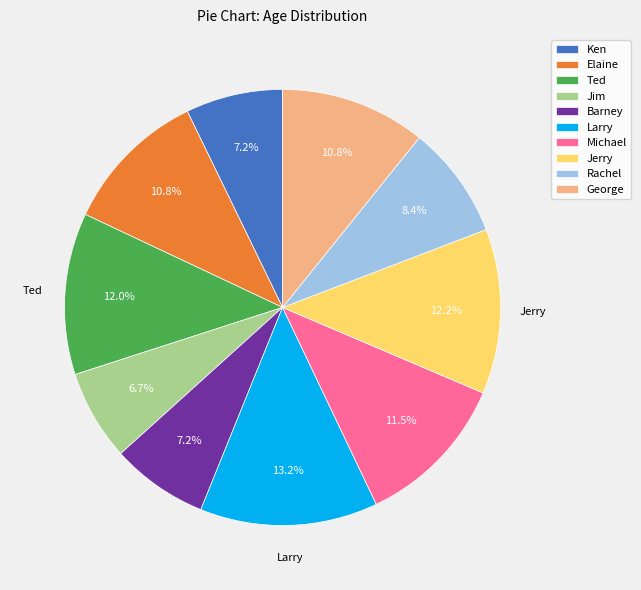

True or false: George accounts for 25% of the total.

False